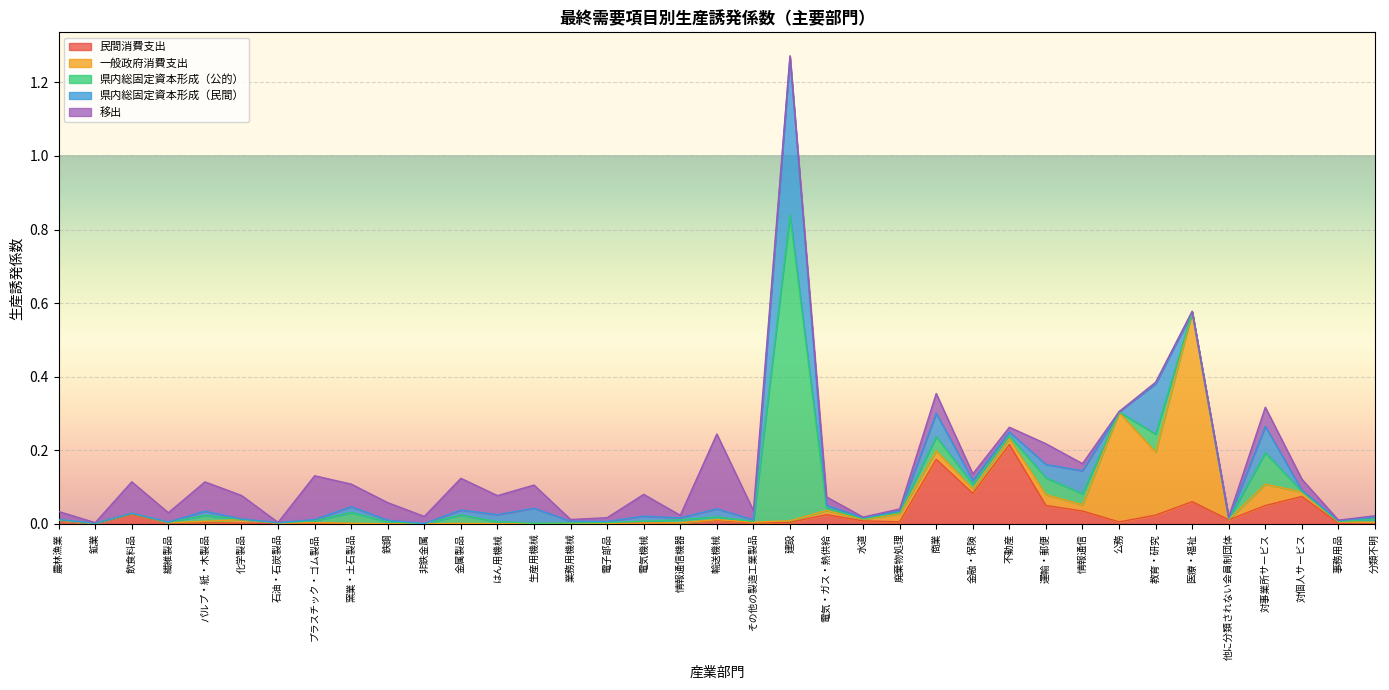

Does the chart display data point markers on the line(s)?

No